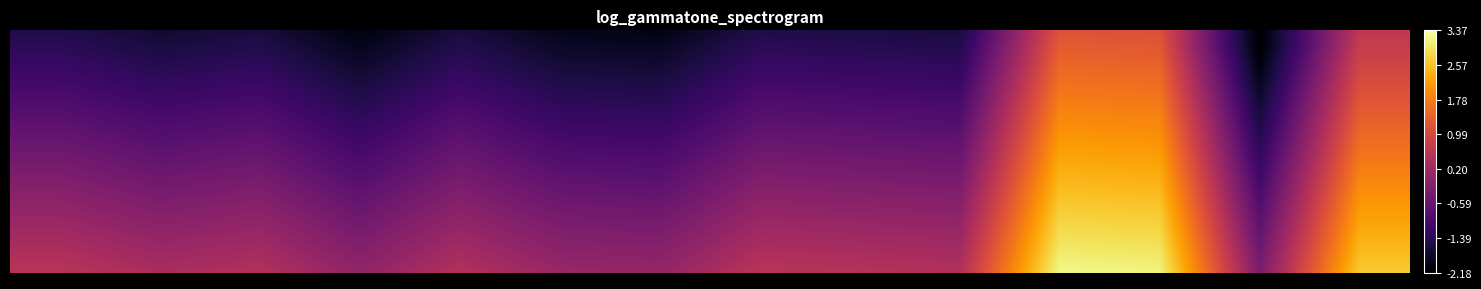

At how many categories does at least one series exceed 0?

12